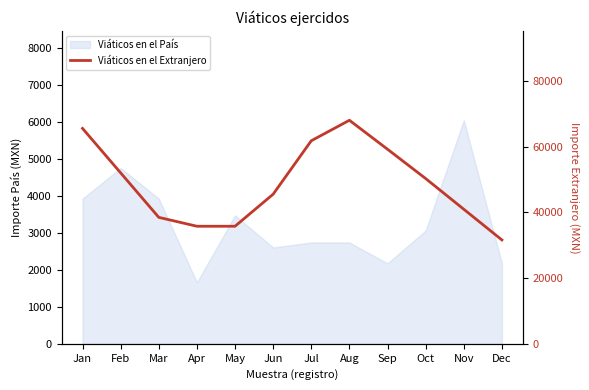

True or false: the data shows 13407.5 at Oct.

False